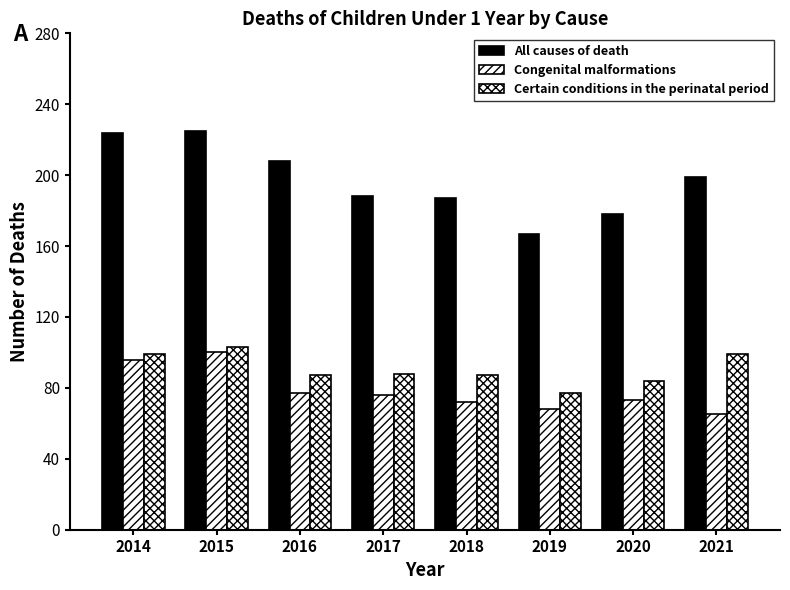

What is the difference between the Congenital malformations values at 2014 and 2018?

24